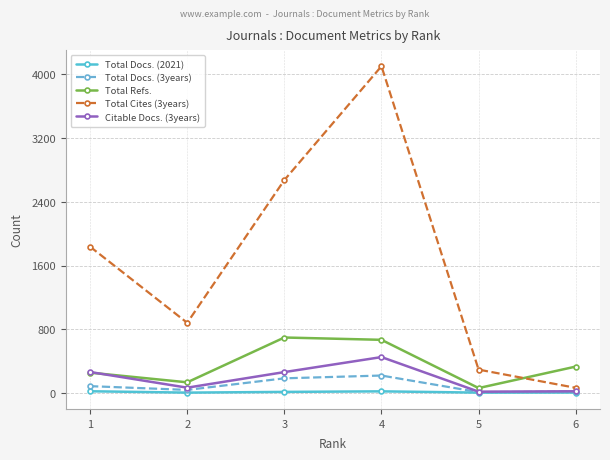

Which series has the widest spread of values?

Total Cites (3years)